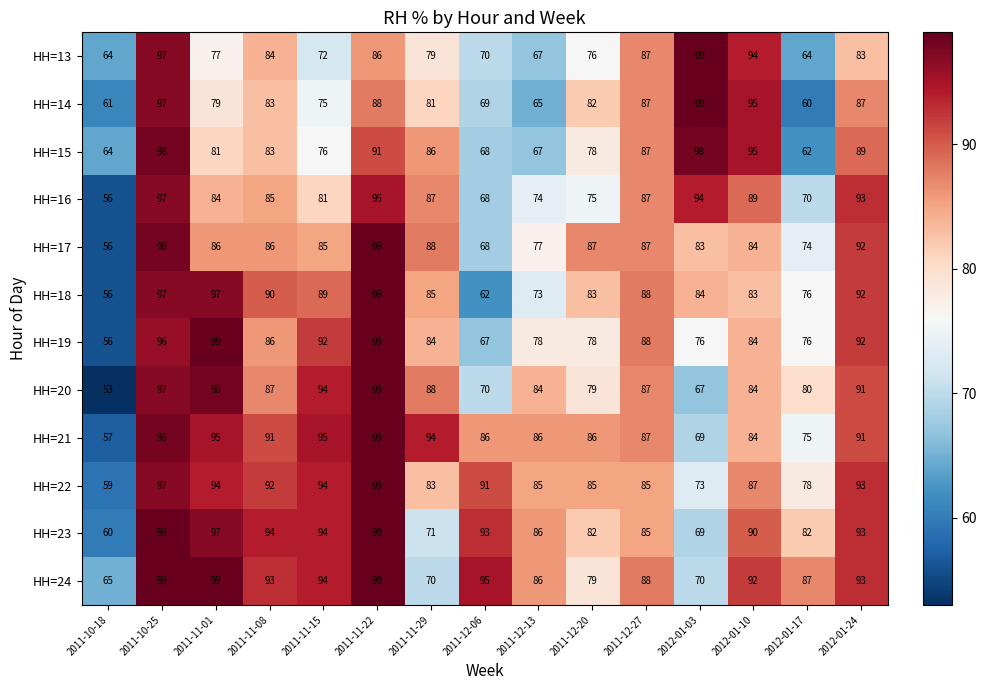

Where does the HH=16 series first go above 85?

2011-10-25